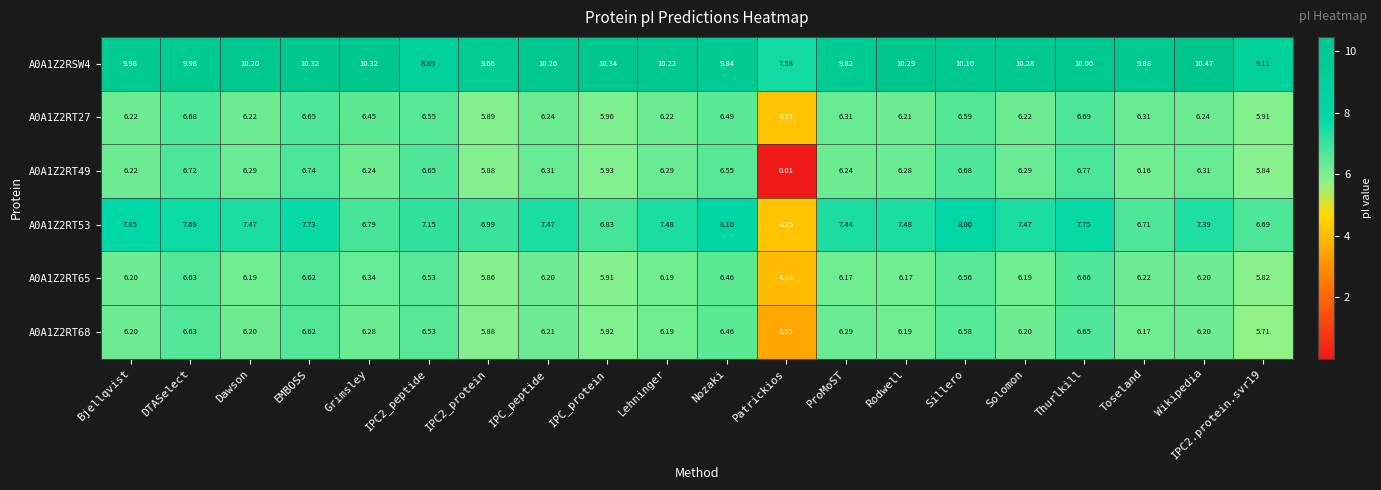

At which label does A0A1Z2RT53 reach its peak?

Nozaki